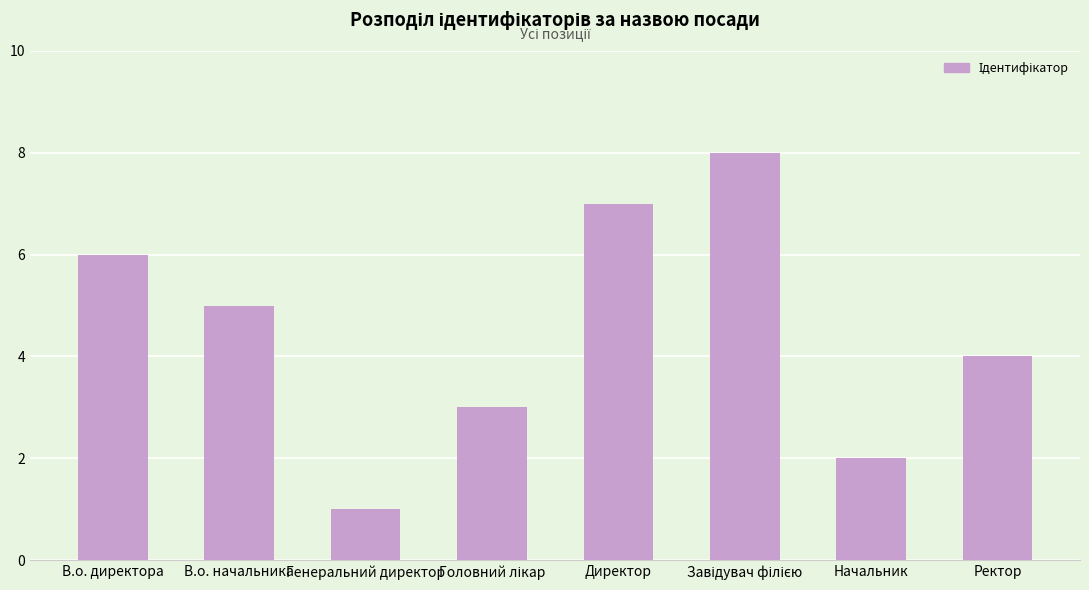

The chart shows a value of 1 at Генеральний директор. True or false?

True